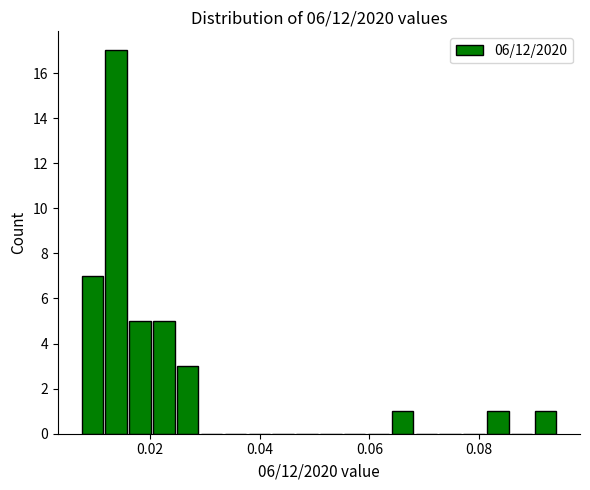

Read against the x-axis, roughly where is the centre of the tallest bar?

0.014